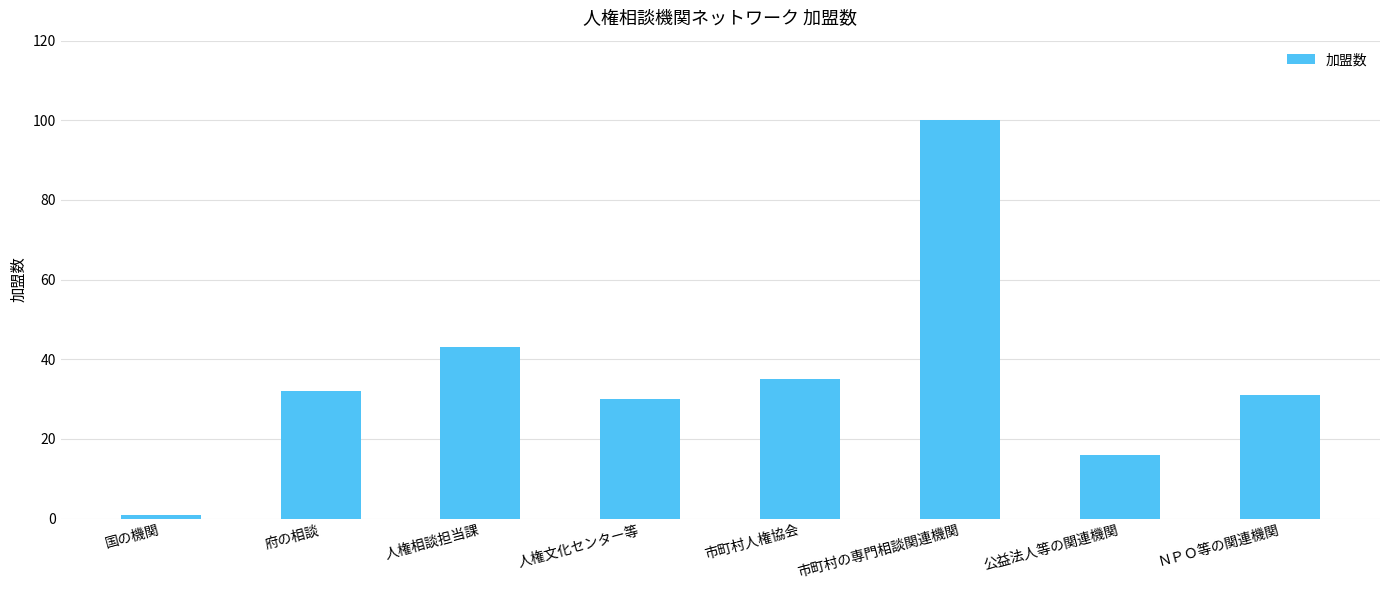

Rank the categories by value from lowest to highest.

国の機関, 公益法人等の関連機関, 人権文化センター等, ＮＰＯ等の関連機関, 府の相談, 市町村人権協会, 人権相談担当課, 市町村の専門相談関連機関